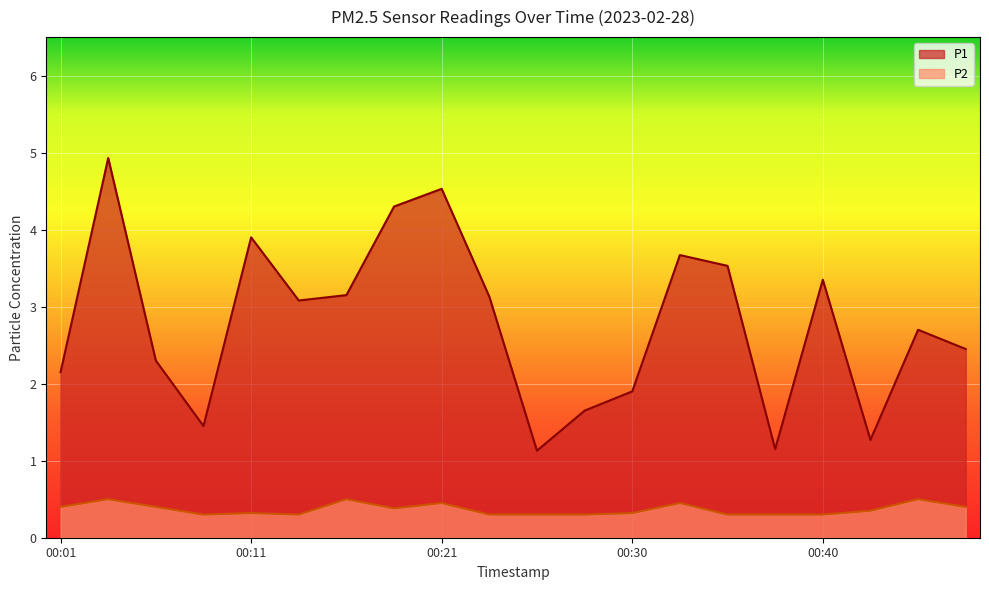

What is the difference between the second highest and second lowest values in the P1 series?

3.4